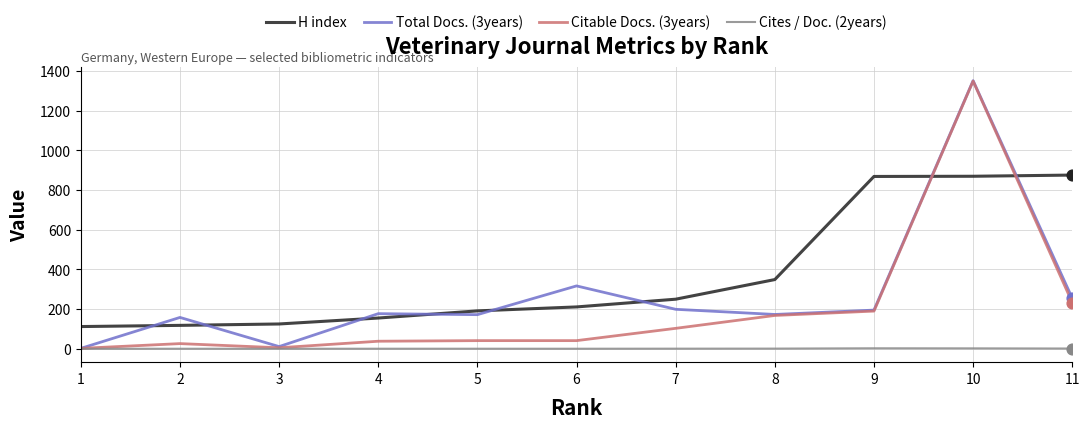

True or false: H index and Citable Docs. (3years) intersect in this chart.

True